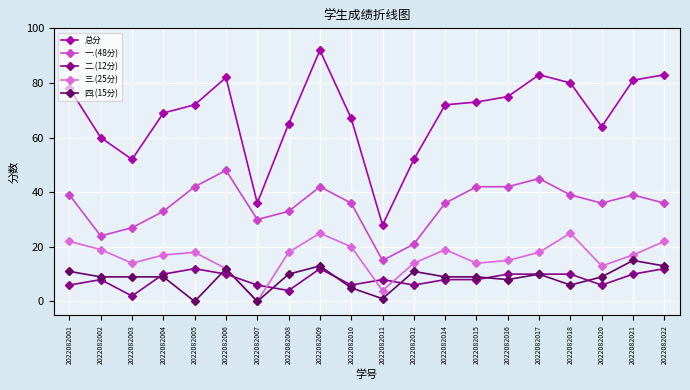

Where is the first local maximum for 三.(25分)?

2022082005